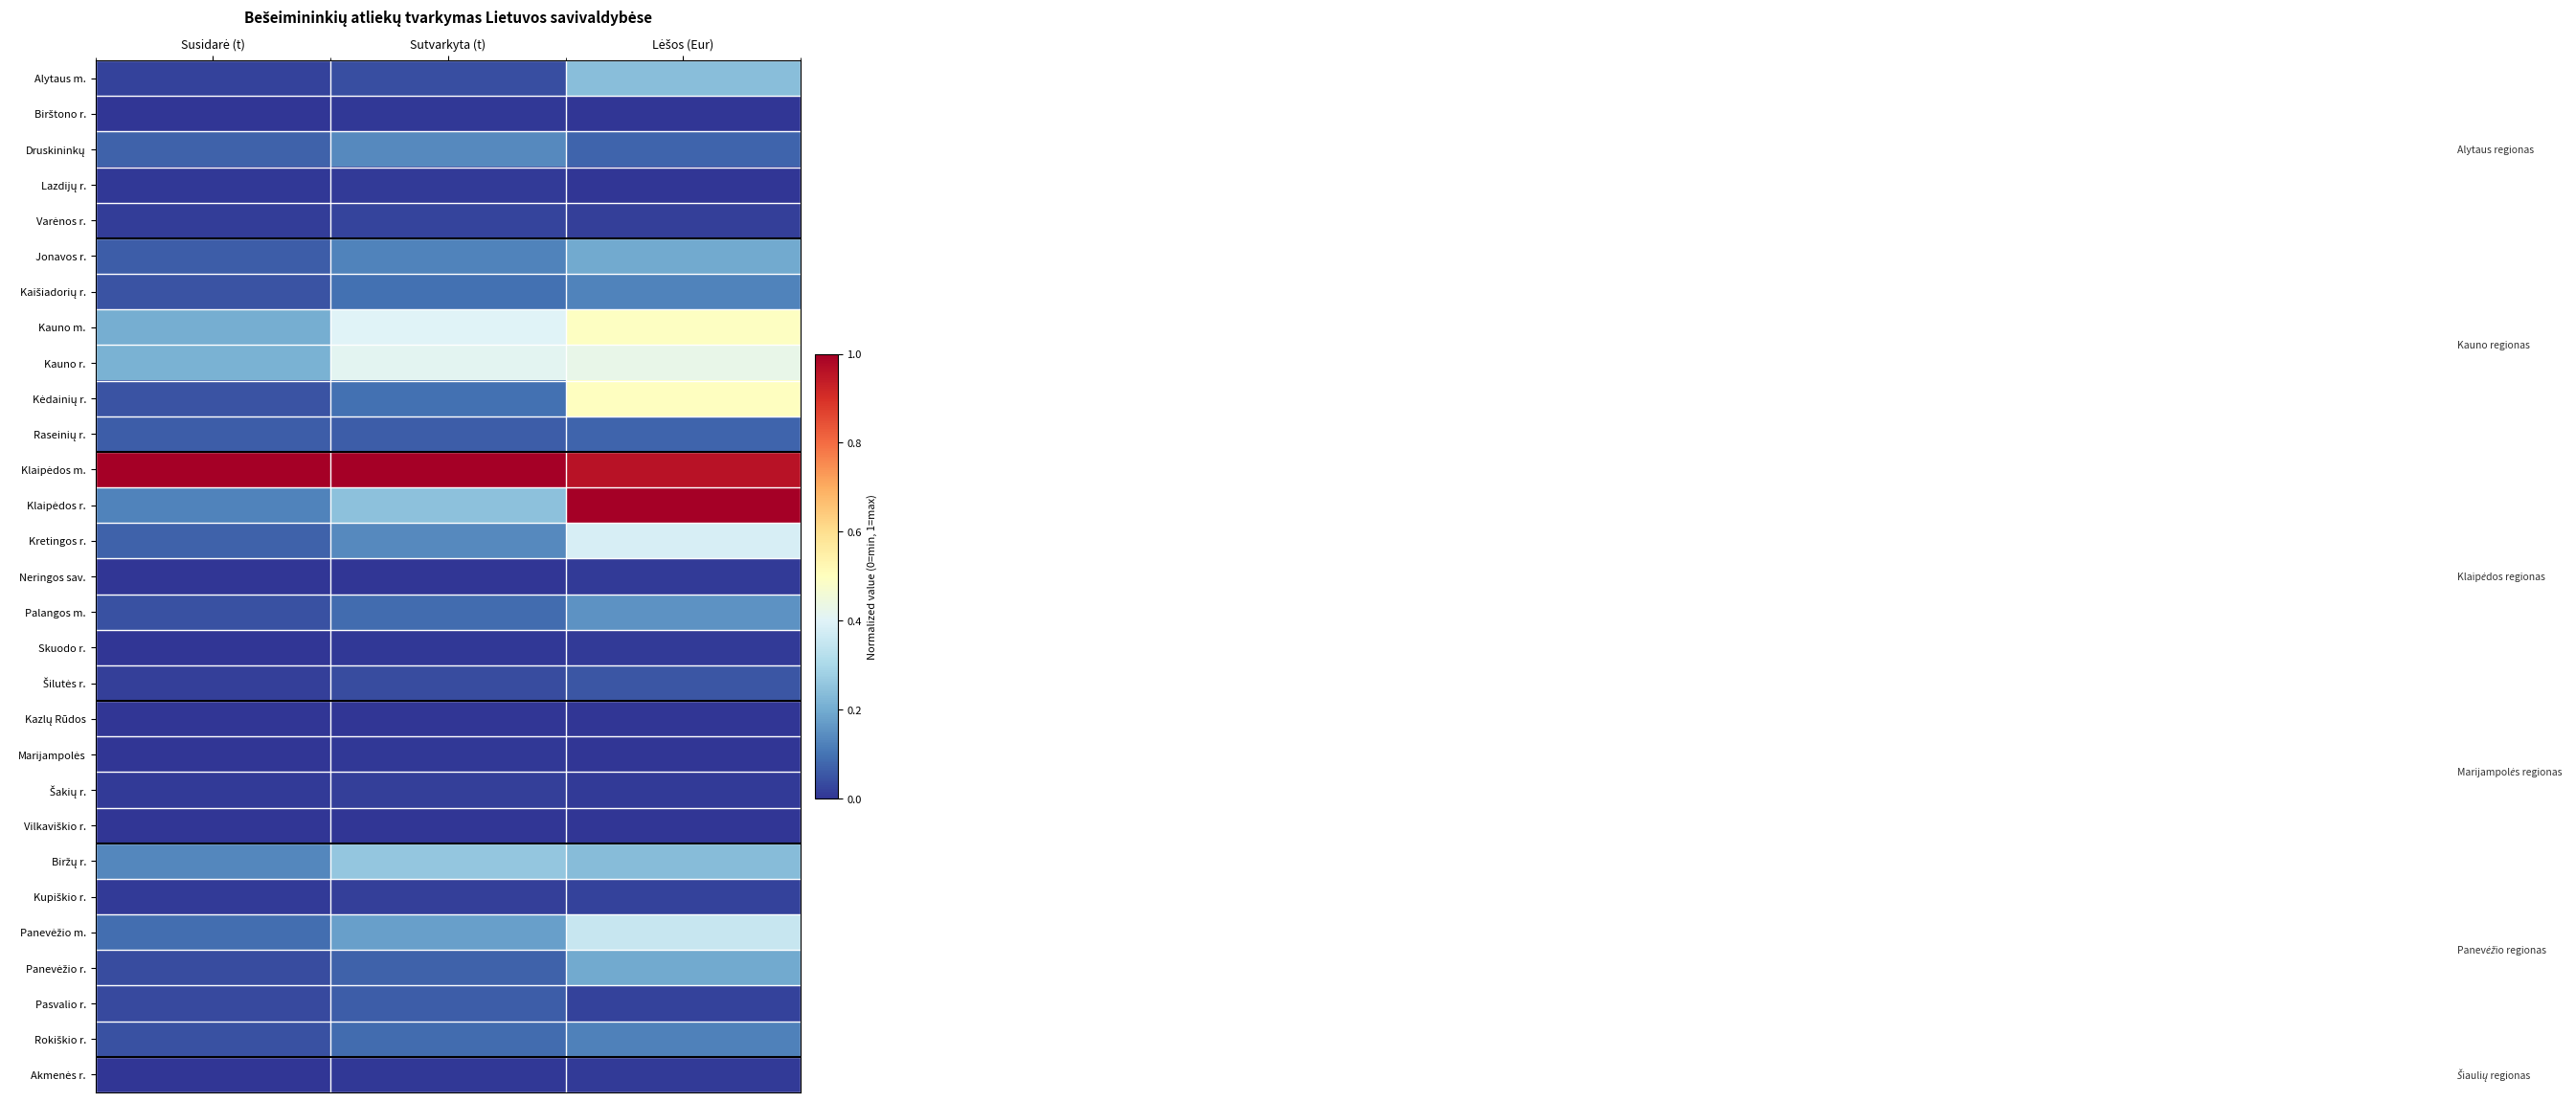

Between Lėšos (Eur) and Susidarė (t), which is larger?

Lėšos (Eur)